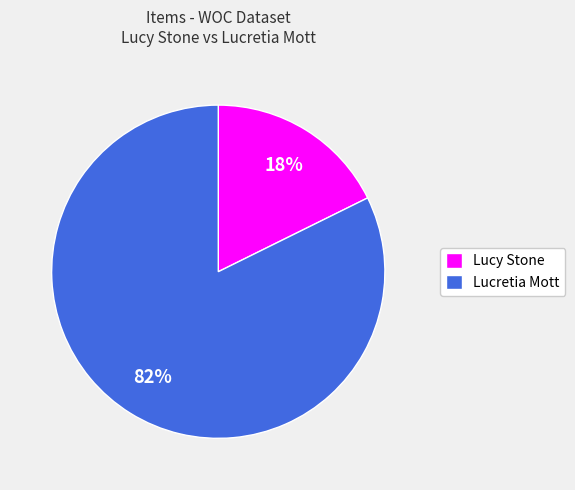

The Lucy Stone slice represents 12% of the pie. True or false?

False